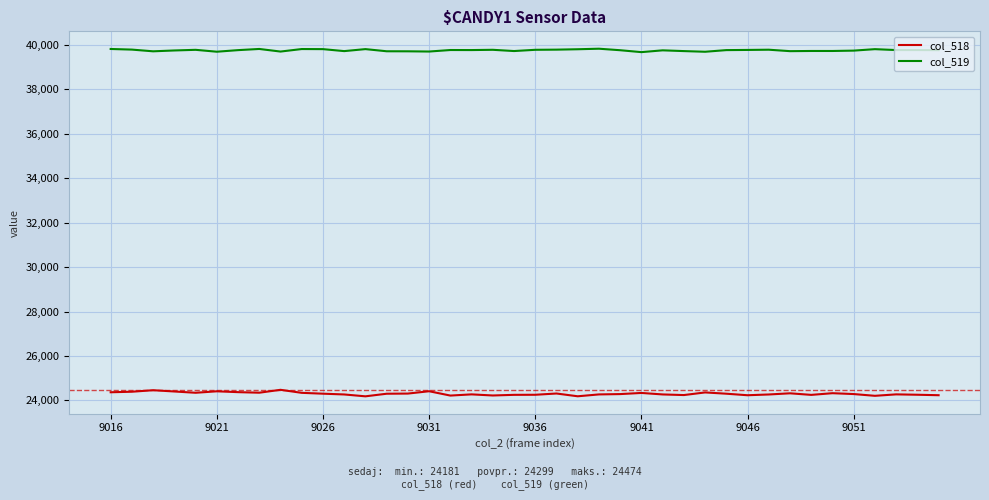

Rank the series by their maximum value, from highest to lowest.

col_519, col_518